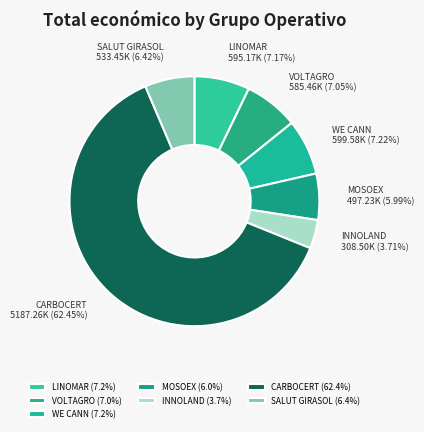

What is the ratio of the value at INNOLAND to the value at VOLTAGRO?

0.5